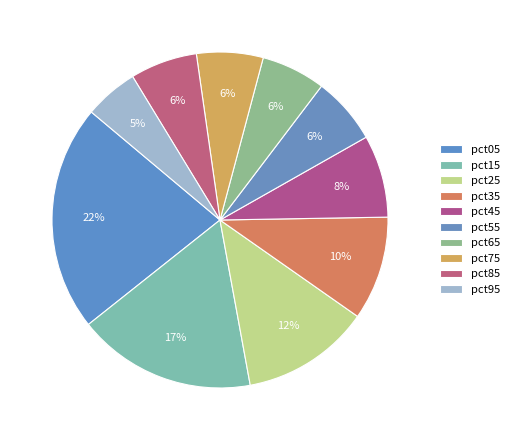

Is it true that pct95 is 1% of the pie?

False